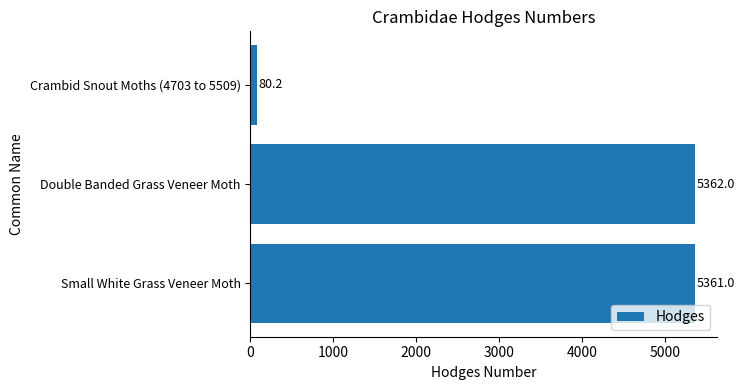

Are the bars horizontal?

Yes